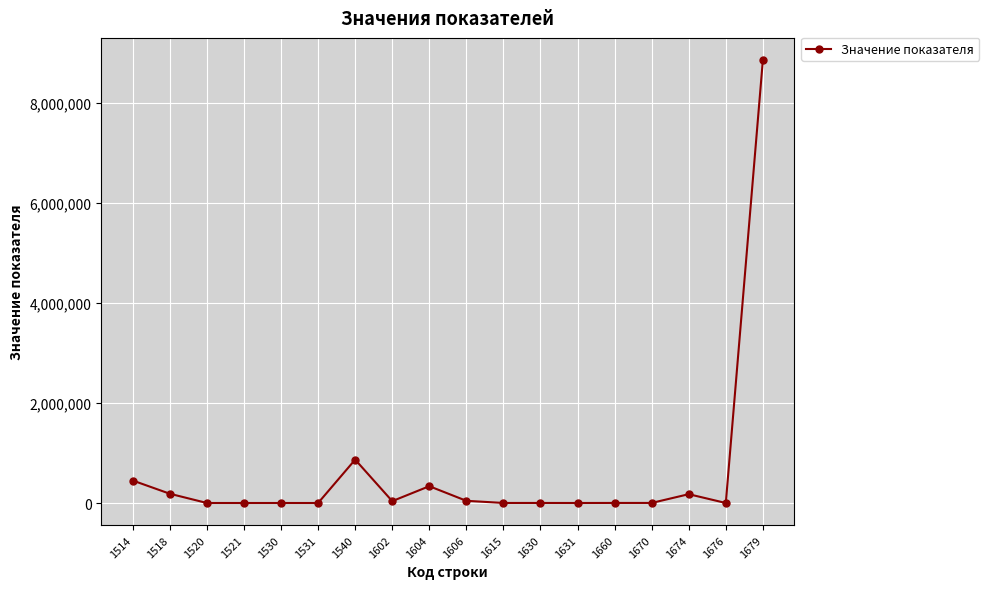

True or false: the data has more than 0 interior local peaks.

True